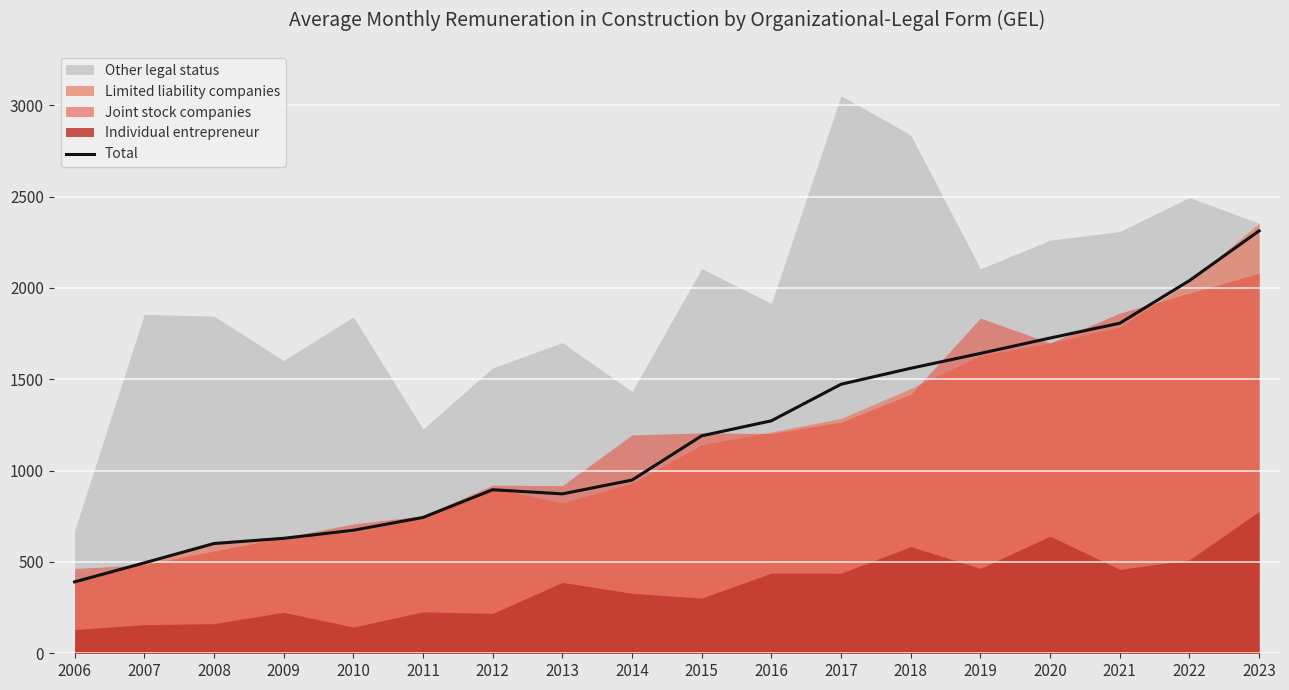

Reading right to left, extract all data points from this chart.

2312.9	2040.4	1807.0	1726.0	1641.8	1560.5	1473.0	1272.9	1190.7	948.3	872.8	895.5	743.6	673.5	629.5	600.8	495.0	391.0